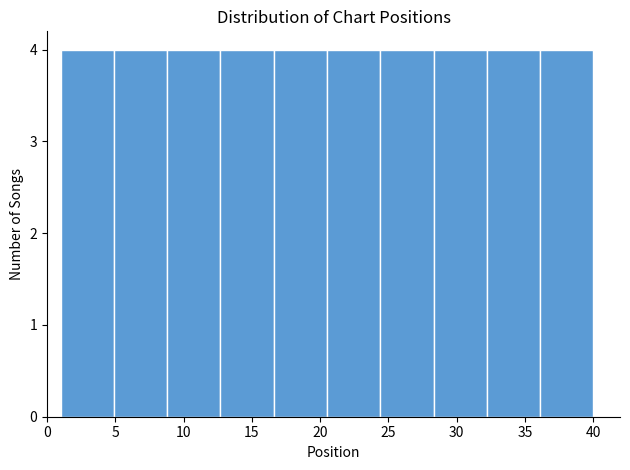

What is the height of the bar covering 16.6 to 20.5 on the x-axis? Neither the bar edges nor the heights are printed on the chart, so give them approximately, as read against the axes.

4